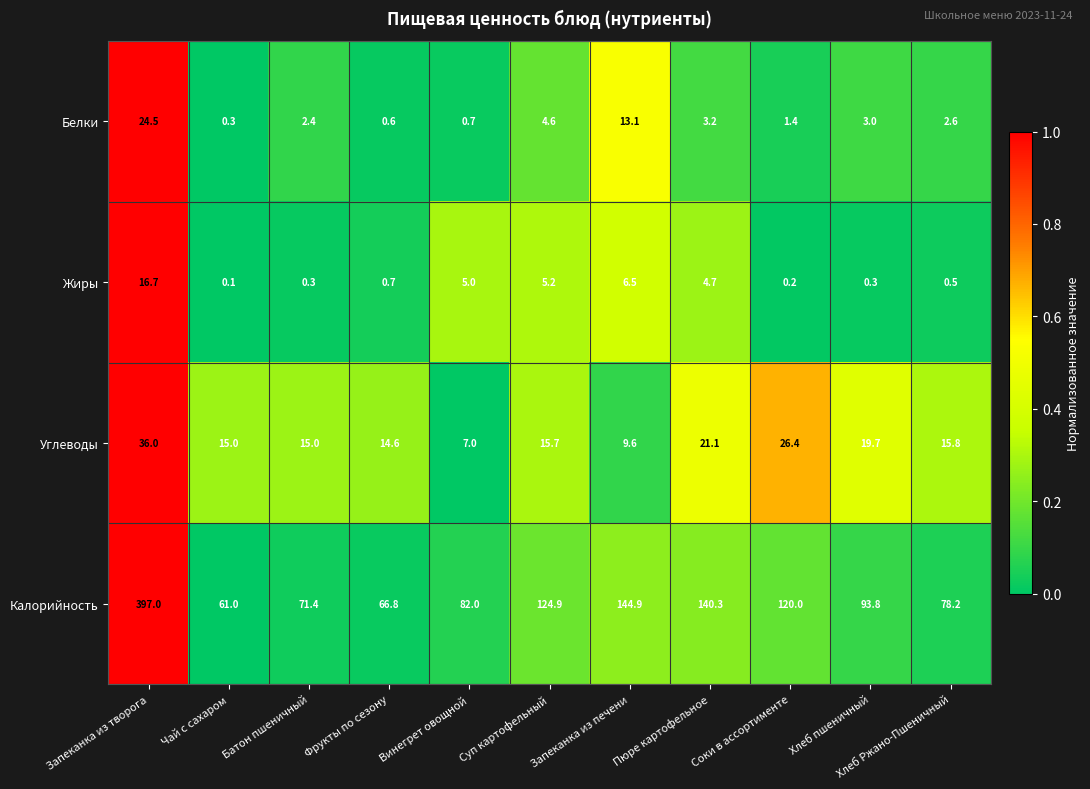

At how many categories does at least one series exceed 0?

11